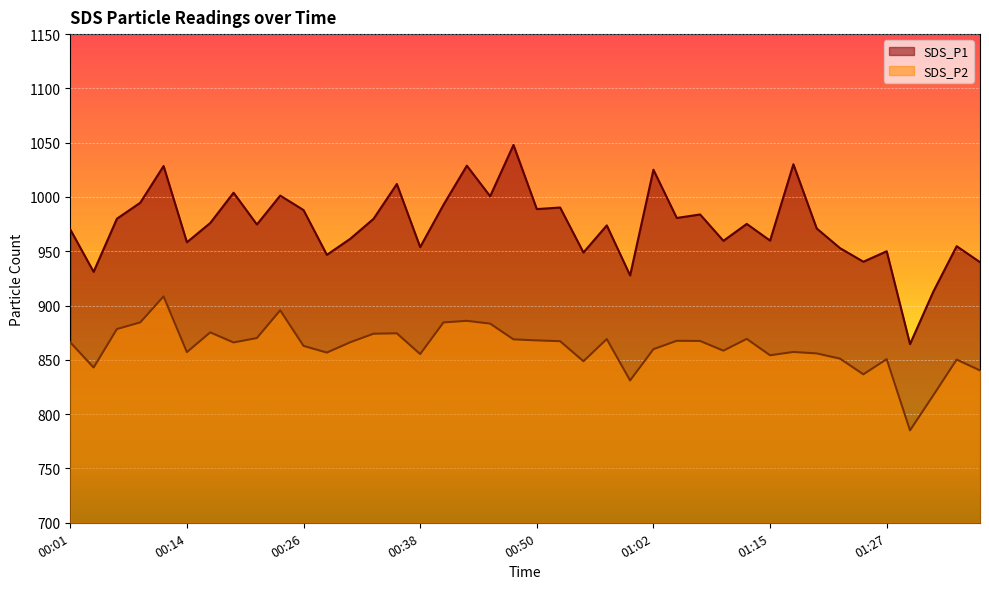

Is the value of SDS_P2 at 00:09 greater than the value of SDS_P1 at 01:05?

No